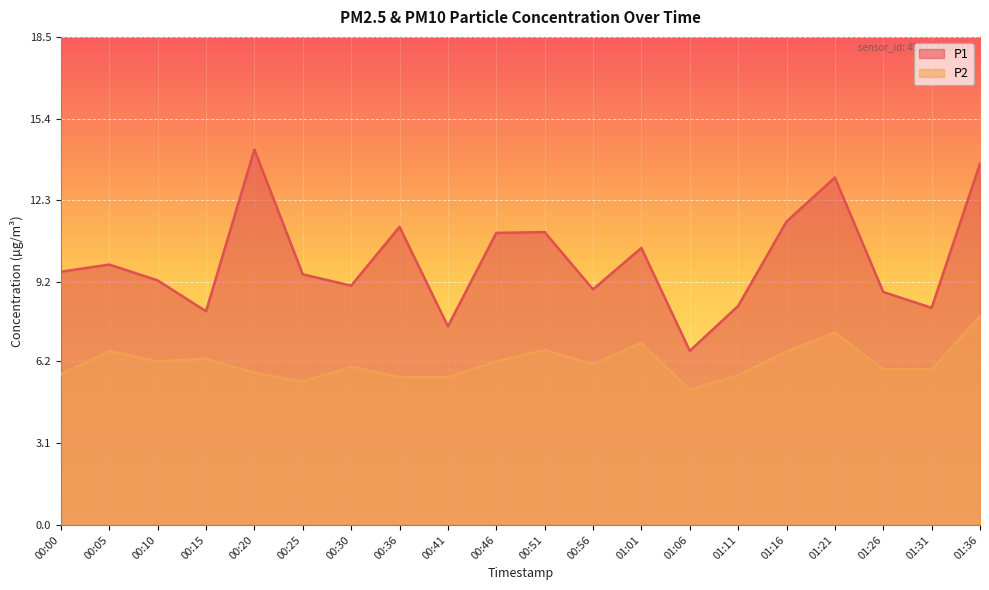

What is the difference between the P2 values at 01:01 and 00:00?

1.2